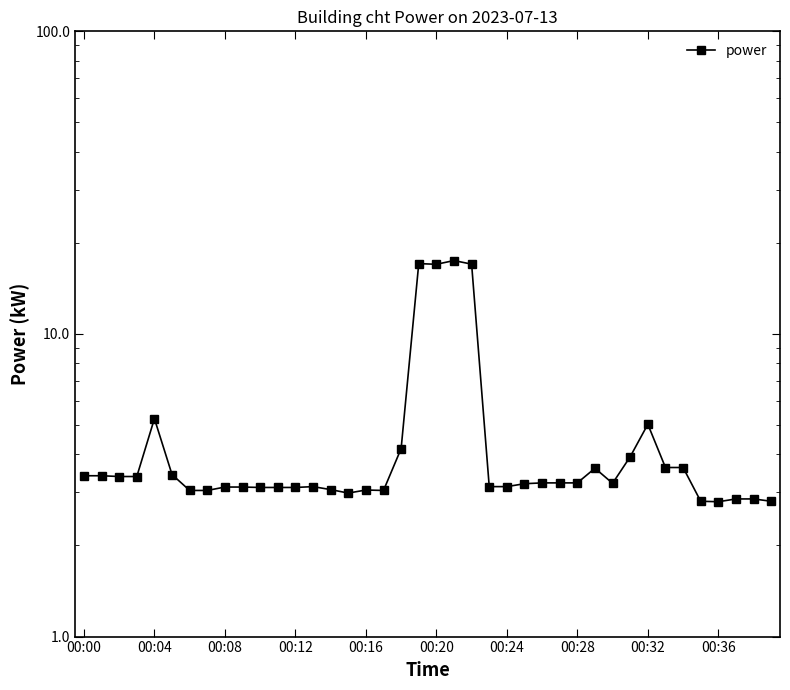

Does the chart have visible grid lines?

No